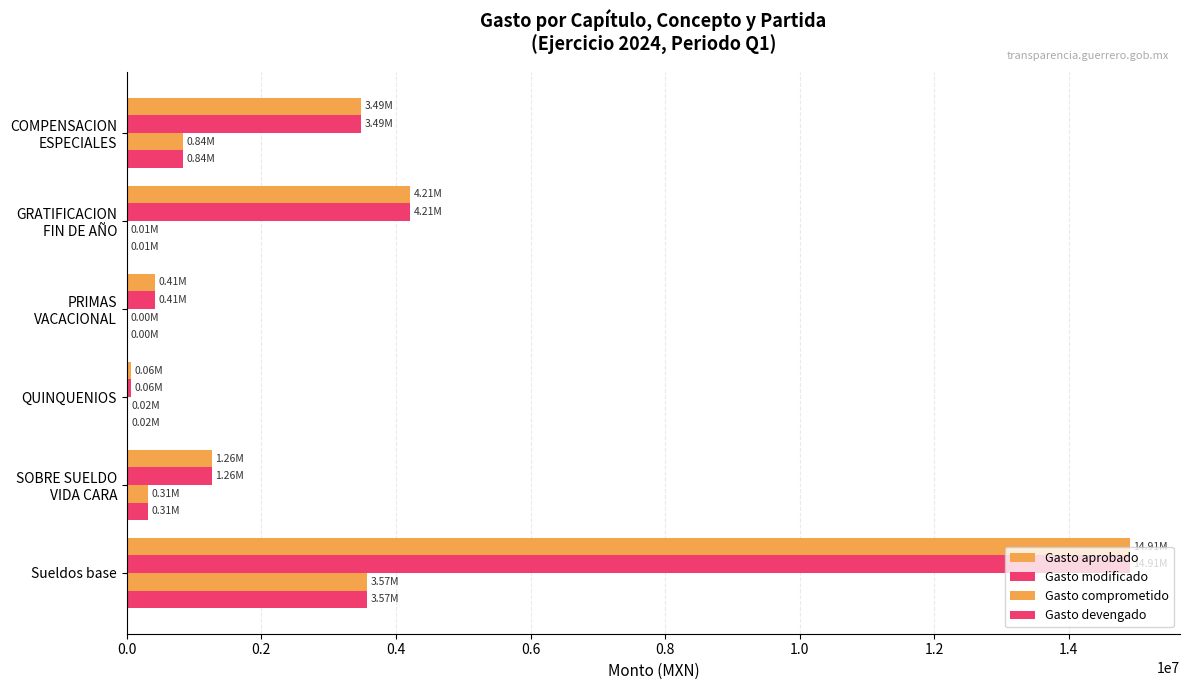

How many data points in Gasto modificado are above 3485352?

3